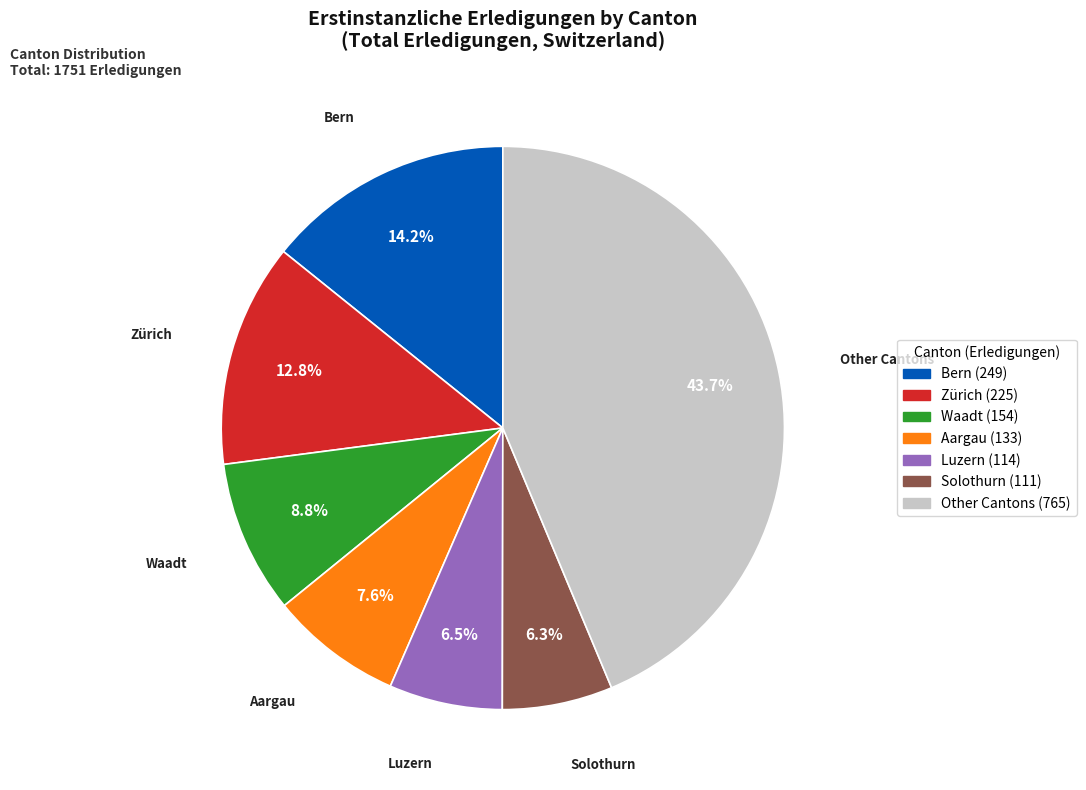

Is there any slice that represents more than half of the pie?

No